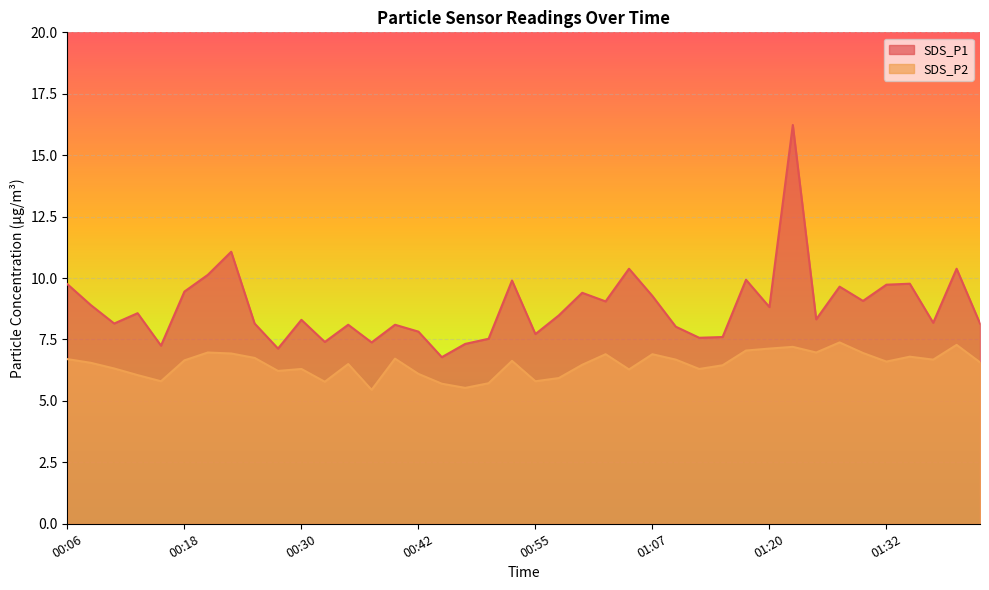

The SDS_P2 series shows 6.7 at 00:18. True or false?

True